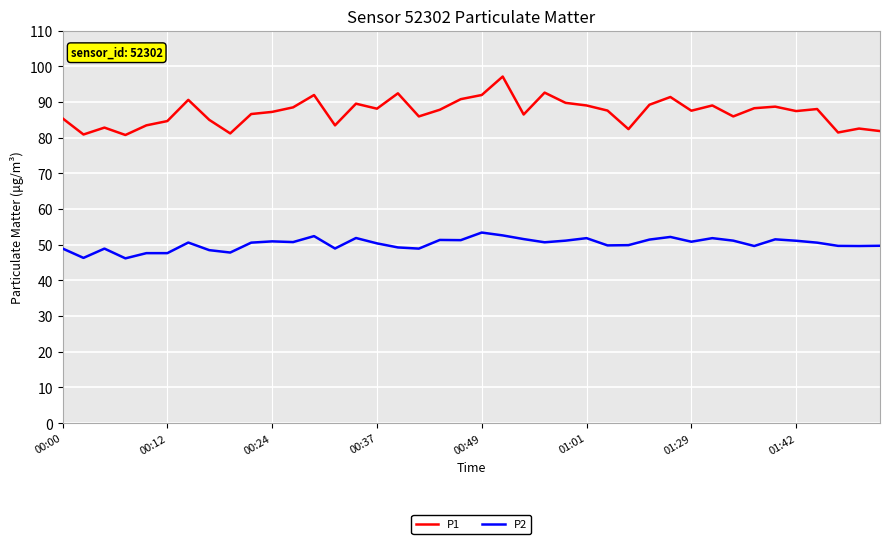

Which series has the largest range (max minus min)?

P1